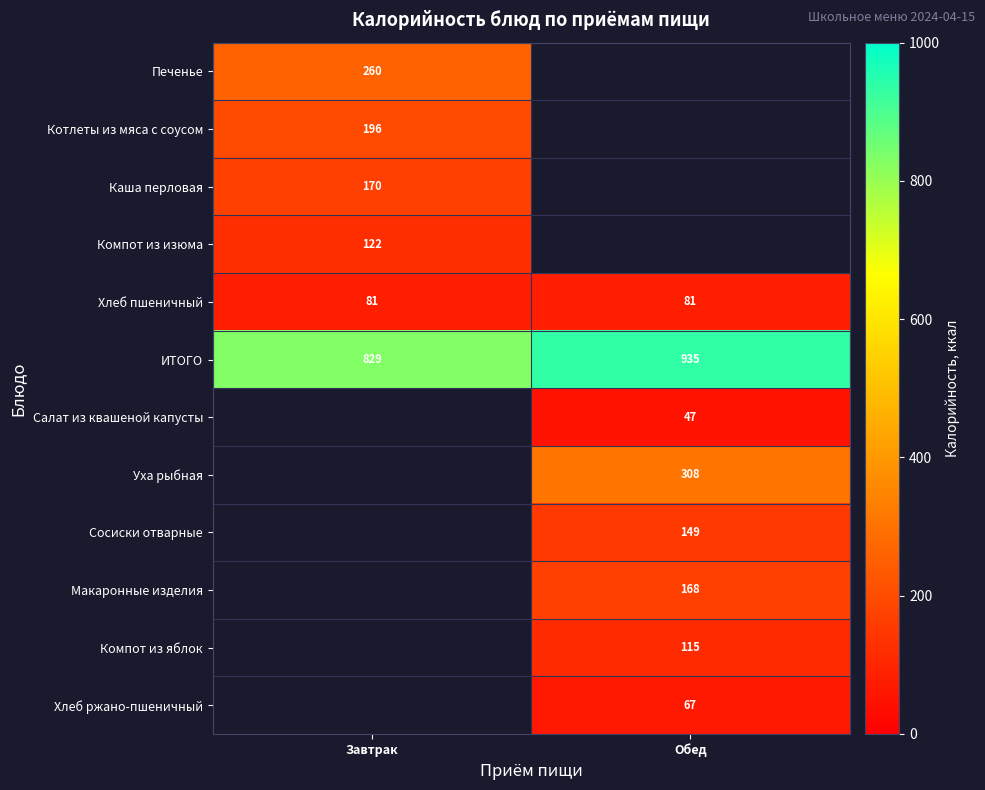

What is the sum of all Хлеб пшеничный values?

162